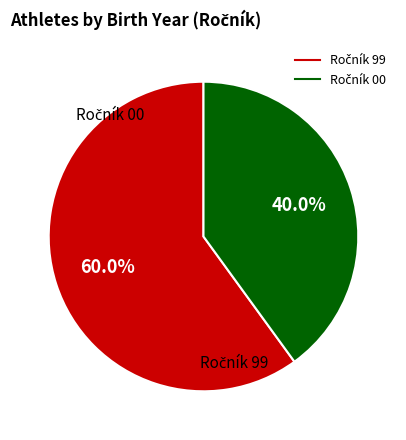

Does any single category account for the majority?

Yes